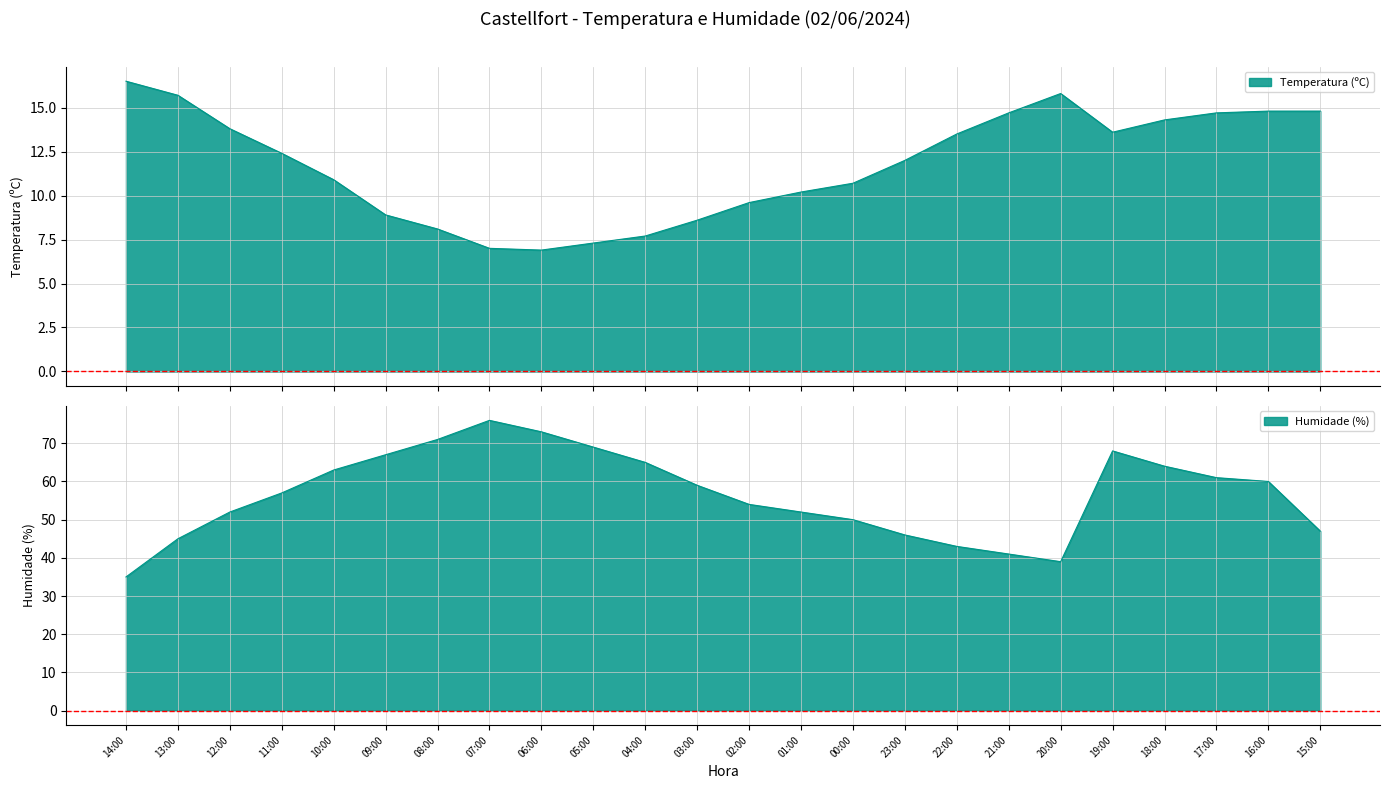

How many values in the Humidade (%) series exceed 59?

11